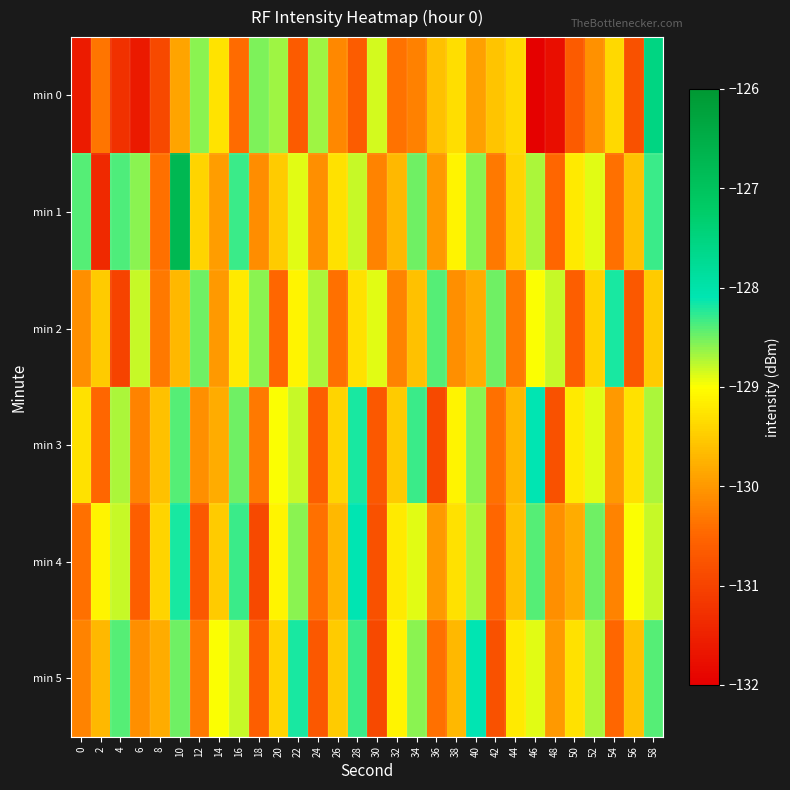

Reading left to right, what are all the values shown in this chart?

min 0: 0=-131.6	2=-130.4	4=-131.3	6=-131.6	8=-130.9	10=-129.9	12=-128.6	14=-129.3	16=-130.4	18=-128.5	20=-128.7	22=-130.6	24=-128.7	26=-130.2	28=-130.6	30=-128.9	32=-130.4	34=-130.2	36=-129.6	38=-129.3	40=-129.9	42=-129.6	44=-129.4	46=-132.0	48=-131.8	50=-130.7	52=-130.1	54=-129.4	56=-130.8	58=-127.5
min 1: 0=-128.4	2=-131.4	4=-128.4	6=-128.6	8=-130.4	10=-126.7	12=-129.4	14=-129.9	16=-128.3	18=-130.1	20=-129.5	22=-128.9	24=-130.1	26=-129.3	28=-128.8	30=-130.2	32=-129.7	34=-128.5	36=-130.0	38=-129.1	40=-128.6	42=-130.3	44=-129.4	46=-128.7	48=-130.5	50=-129.2	52=-128.9	54=-130.4	56=-129.6	58=-128.3
min 2: 0=-130.1	2=-129.5	4=-131.0	6=-128.8	8=-130.3	10=-129.7	12=-128.5	14=-130.0	16=-129.2	18=-128.6	20=-130.5	22=-129.1	24=-128.7	26=-130.4	28=-129.3	30=-128.9	32=-130.2	34=-129.6	36=-128.4	38=-130.1	40=-129.8	42=-128.5	44=-130.3	46=-129.0	48=-128.8	50=-130.6	52=-129.4	54=-128.2	56=-130.7	58=-129.5
min 3: 0=-129.3	2=-130.5	4=-128.7	6=-130.2	8=-129.6	10=-128.4	12=-130.1	14=-129.8	16=-128.5	18=-130.3	20=-129.0	22=-128.8	24=-130.6	26=-129.4	28=-128.2	30=-130.7	32=-129.5	34=-128.3	36=-130.9	38=-129.1	40=-128.6	42=-130.4	44=-129.7	46=-128.1	48=-130.8	50=-129.2	52=-128.9	54=-130.0	56=-129.3	58=-128.7
min 4: 0=-130.4	2=-129.1	4=-128.8	6=-130.6	8=-129.4	10=-128.2	12=-130.7	14=-129.5	16=-128.3	18=-130.9	20=-129.1	22=-128.6	24=-130.4	26=-129.7	28=-128.1	30=-130.8	32=-129.2	34=-128.9	36=-130.0	38=-129.3	40=-128.7	42=-130.5	44=-129.6	46=-128.4	48=-130.1	50=-129.8	52=-128.5	54=-130.2	56=-129.0	58=-128.8
min 5: 0=-130.2	2=-129.7	4=-128.4	6=-130.1	8=-129.8	10=-128.5	12=-130.3	14=-129.0	16=-128.8	18=-130.6	20=-129.4	22=-128.2	24=-130.7	26=-129.5	28=-128.3	30=-130.9	32=-129.1	34=-128.6	36=-130.4	38=-129.7	40=-128.1	42=-130.8	44=-129.2	46=-128.9	48=-130.0	50=-129.3	52=-128.7	54=-130.5	56=-129.6	58=-128.4